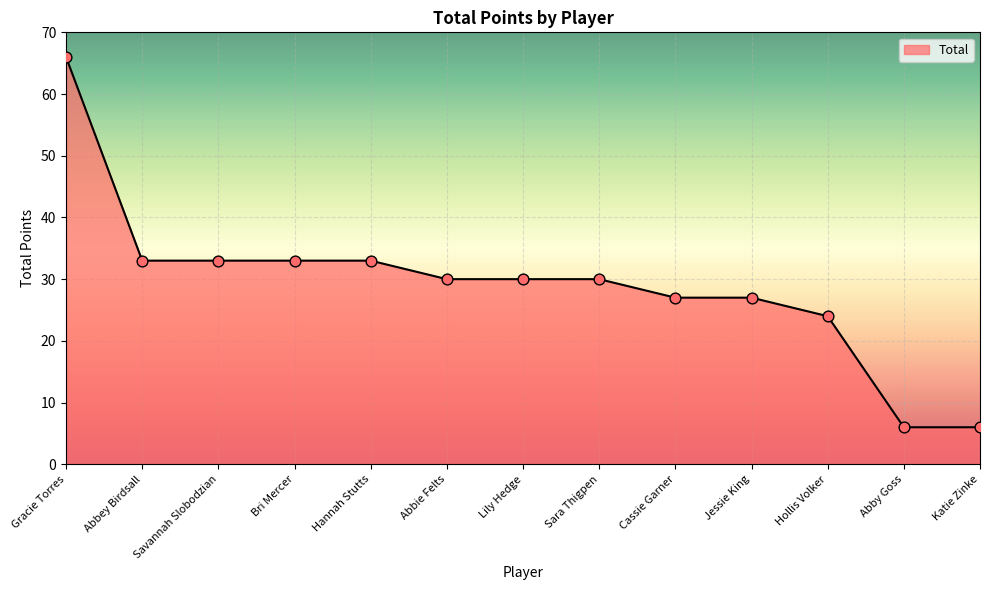

What is the ratio of the value at Jessie King to the value at Abbey Birdsall?

0.8